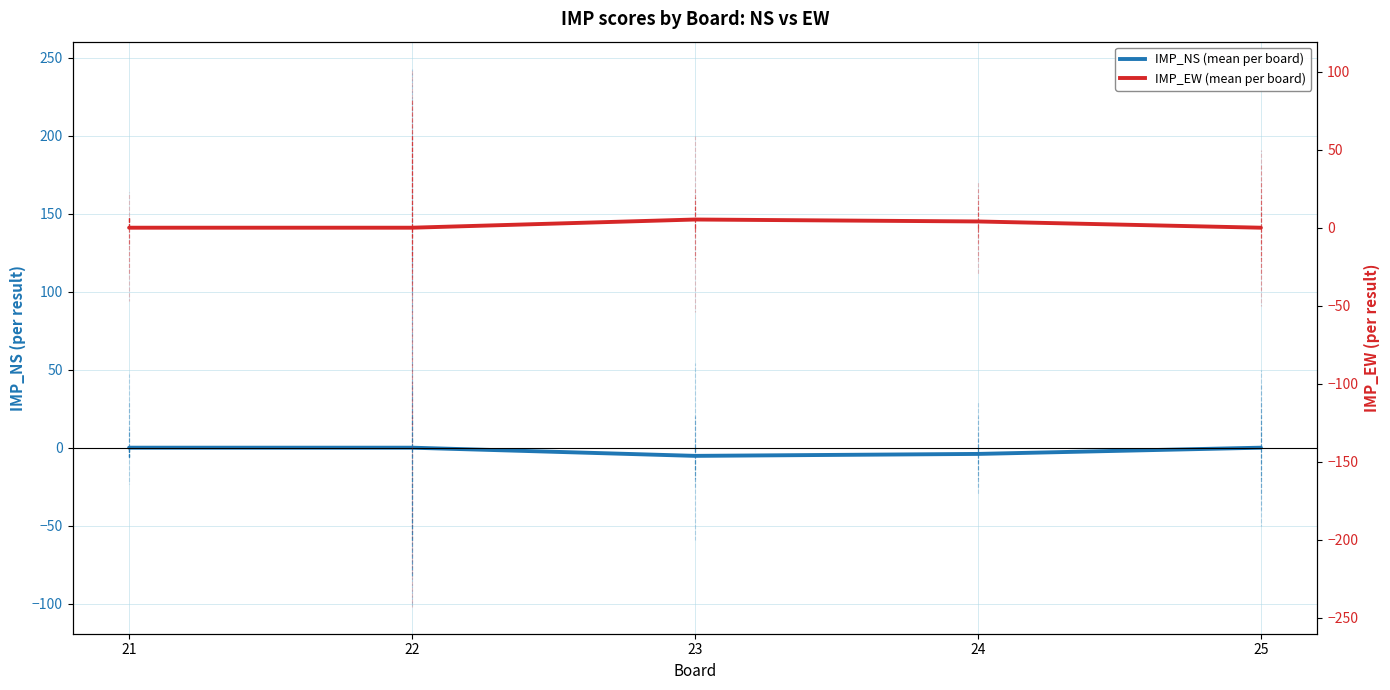

The IMP_NS (mean per board) series shows -2.3 at 22. True or false?

False